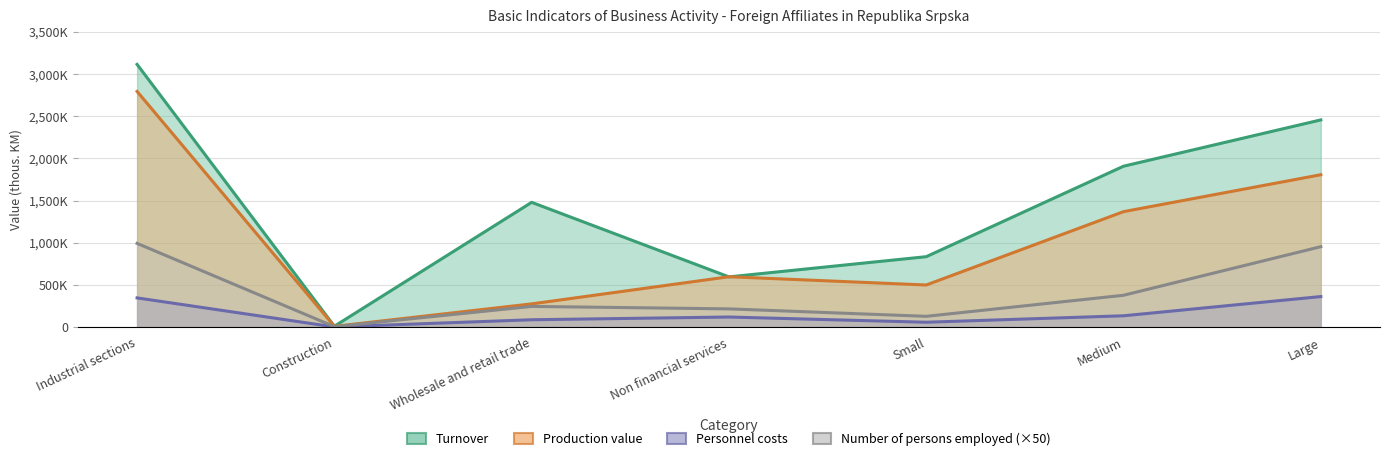

True or false: Production value has a value of 1723 at Construction.

False